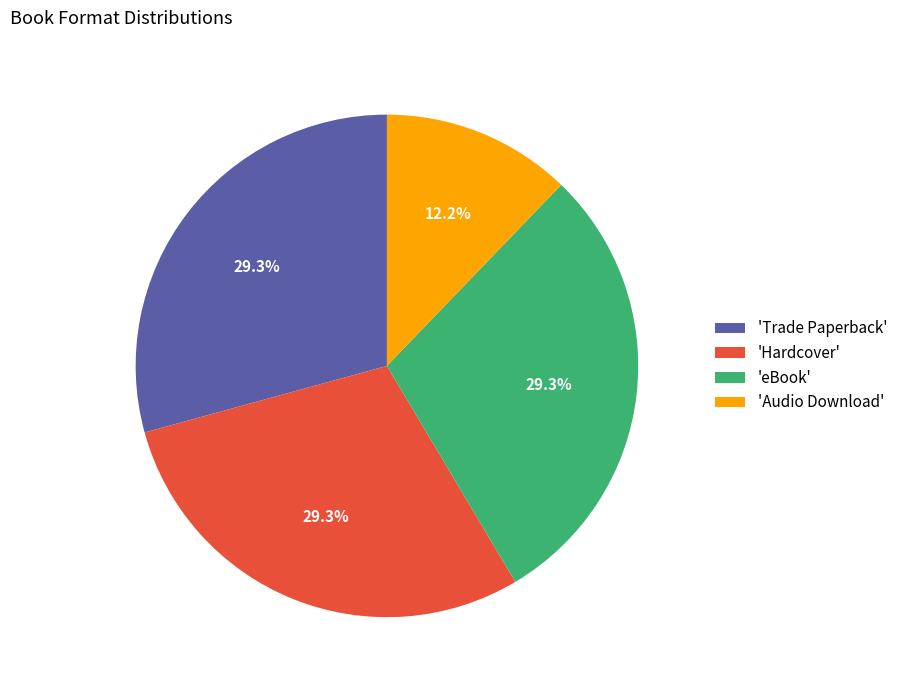

To the nearest percent, what is the average slice percentage?

25%